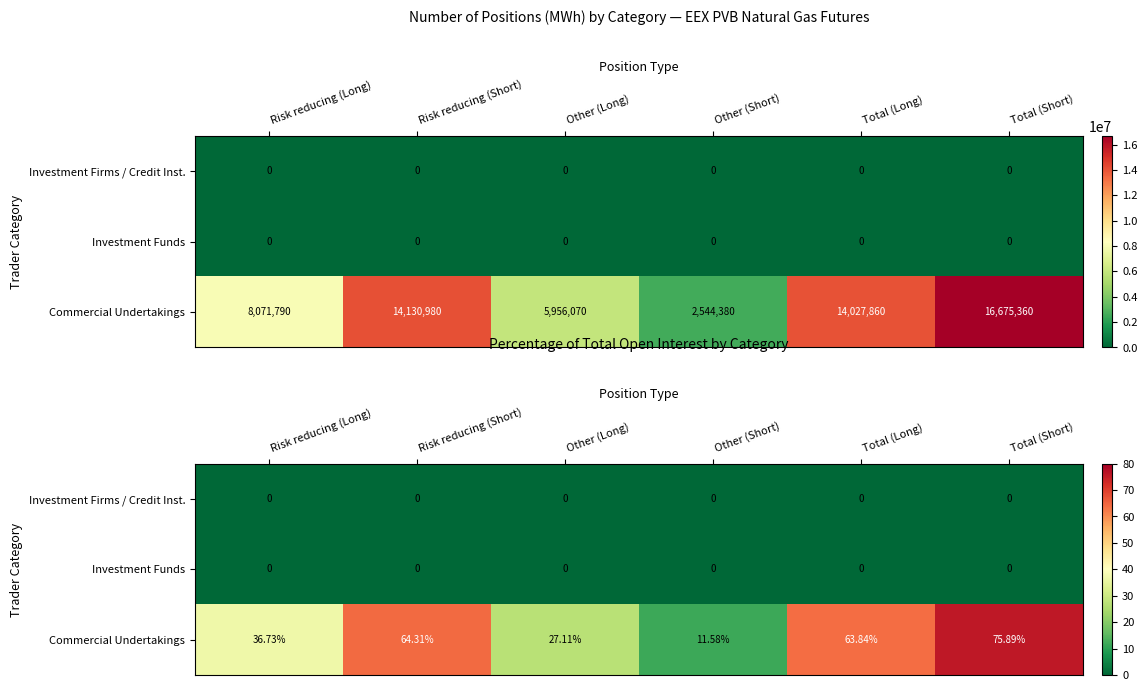

Which series changed the most between Risk reducing (Long) and Total (Short)?

Commercial Undertakings